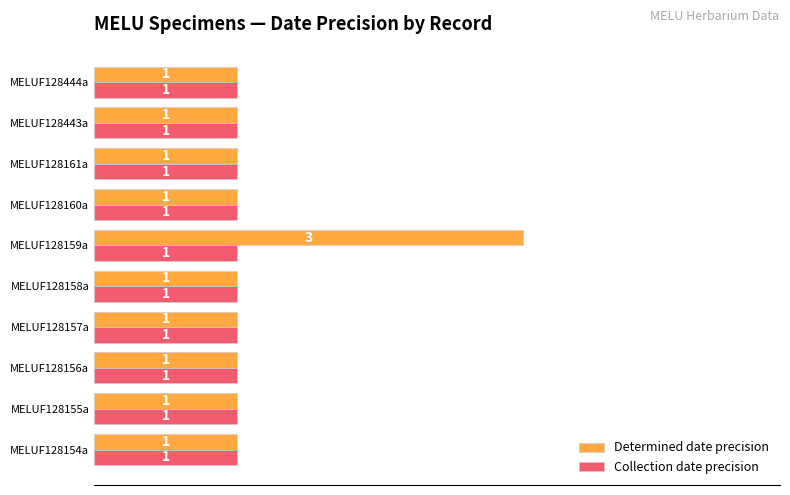

Which category has the highest value across all series?

MELUF128159a